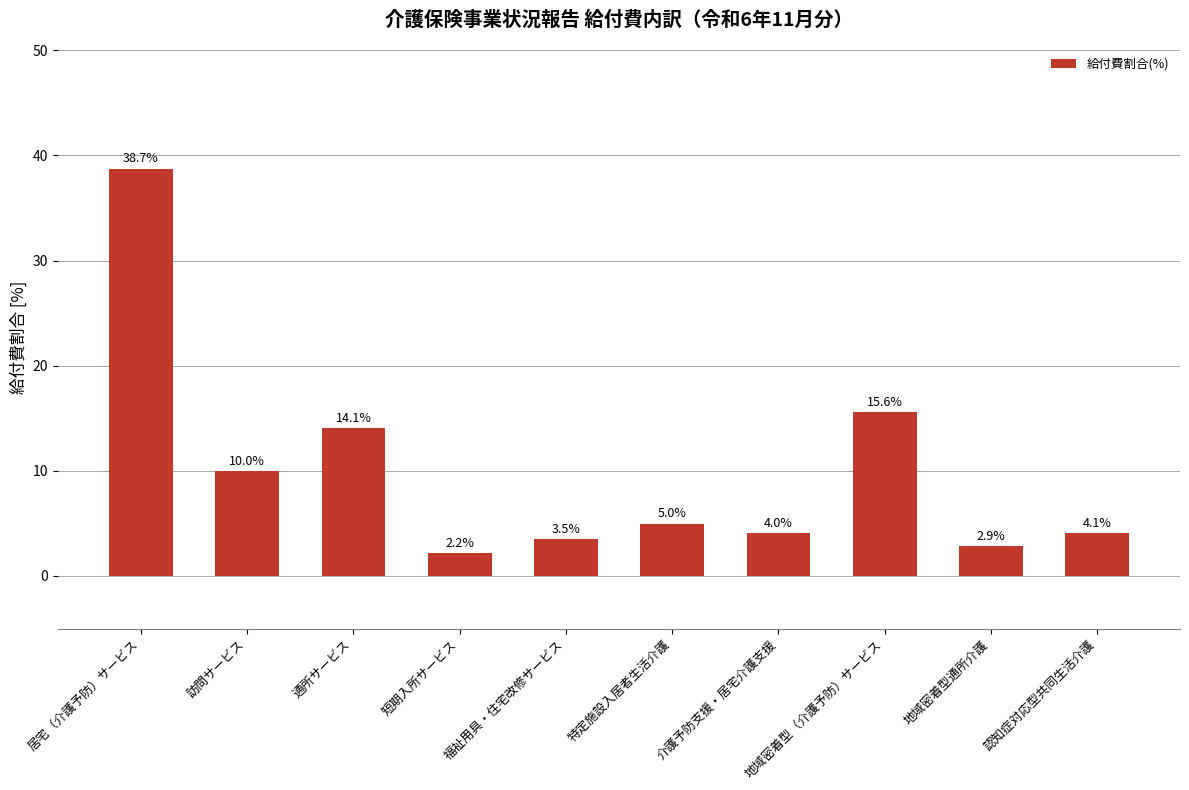

What position from the right is 短期入所サービス?

7